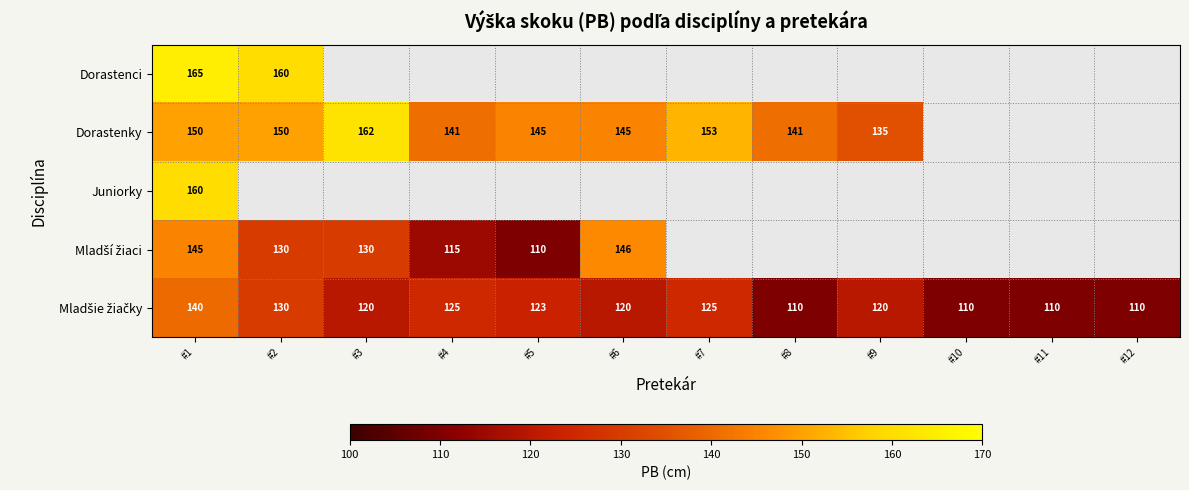

The value of Dorastenky at #9 is 220. True or false?

False